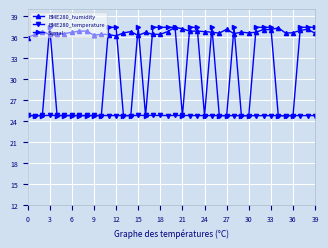

What is the smallest value displayed?

24.8